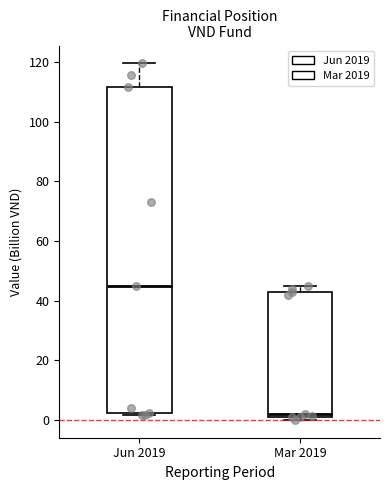

Where is the lower edge of the box for Mar 2019 on the y-axis? The values are not printed on the chart, so give them approximately, as read against the axis.

2